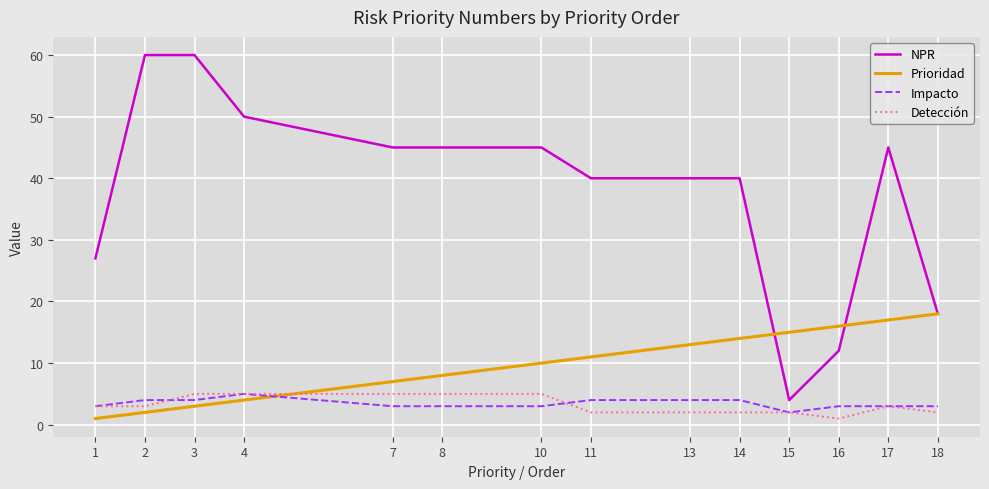

Reading right to left, list all the values displayed in this chart.

NPR: 18	45	12	4	40	40	40	45	45	45	50	60	60	27
Prioridad: 18	17	16	15	14	13	11	10	8	7	4	3	2	1
Impacto: 3	3	3	2	4	4	4	3	3	3	5	4	4	3
Detección: 2	3	1	2	2	2	2	5	5	5	5	5	3	3